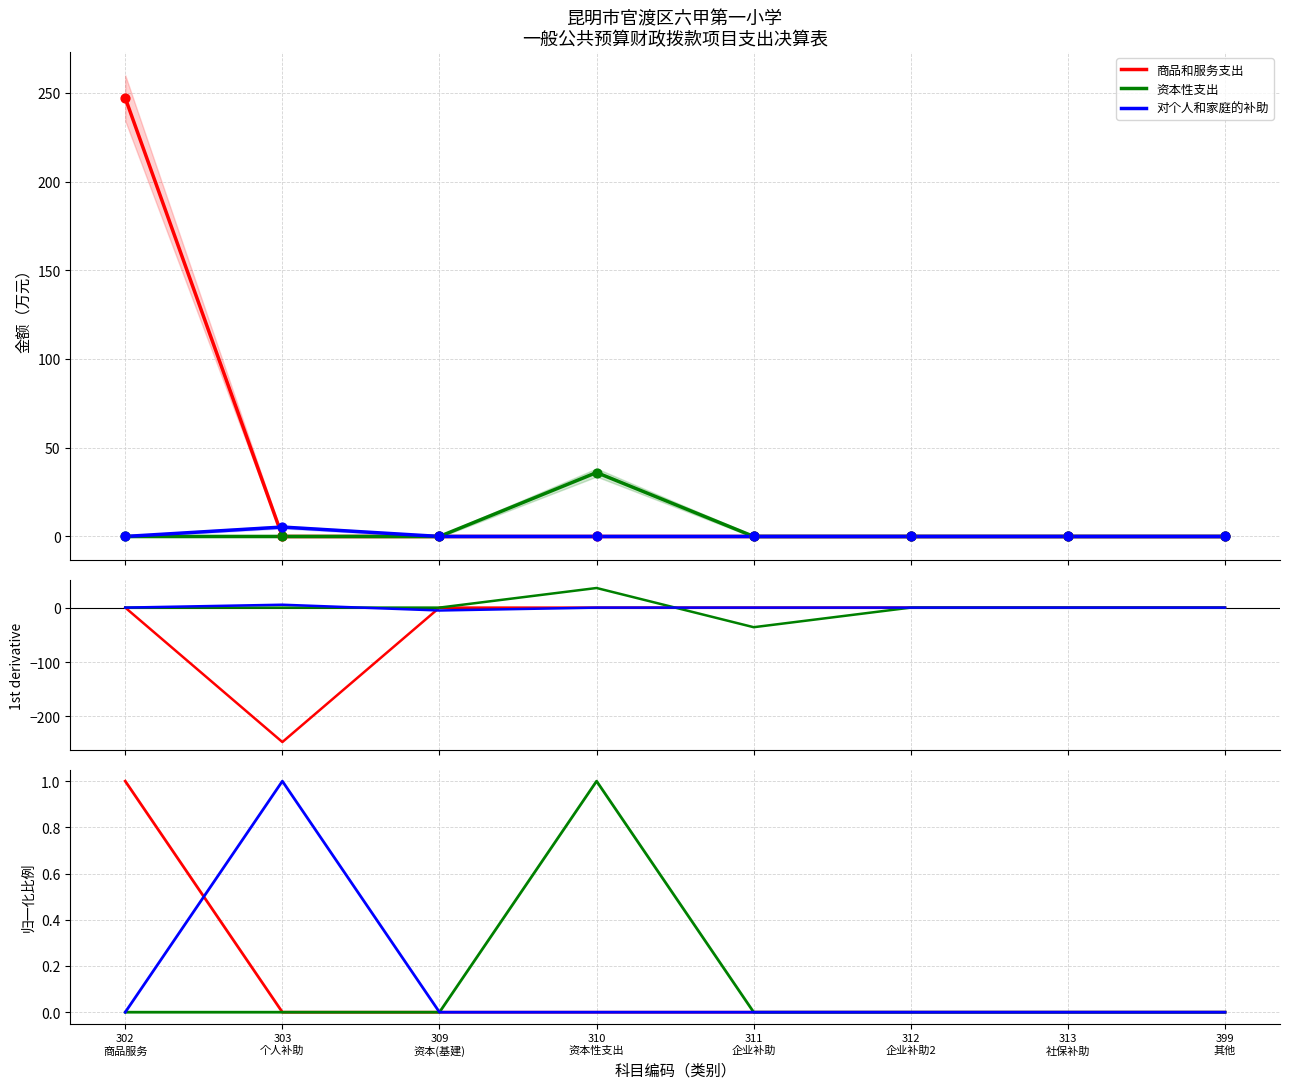

Which series contains the highest Y value?

商品和服务支出